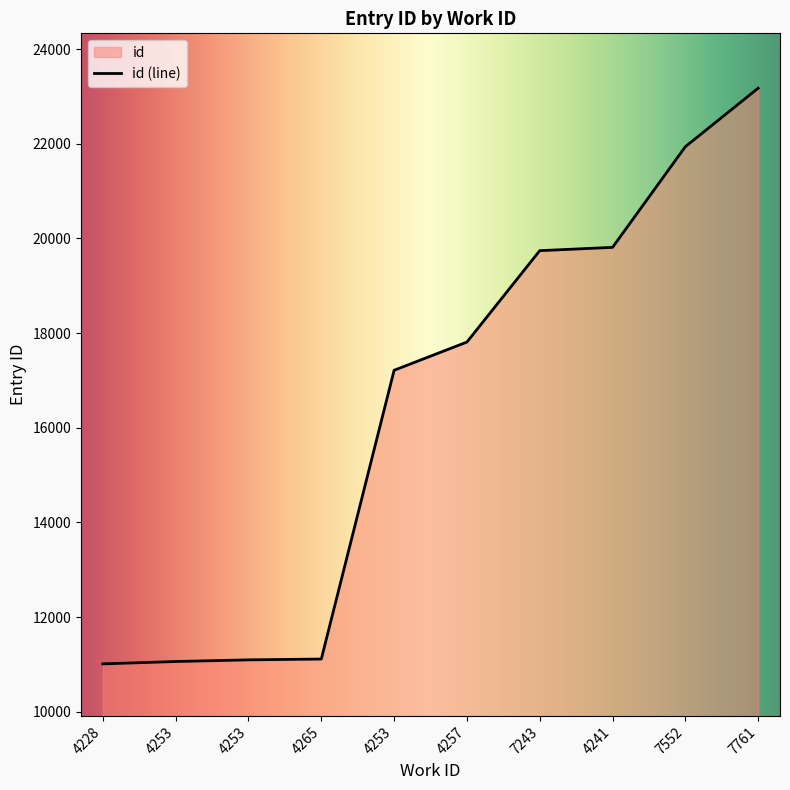

List the labels in order of value, smallest first.

4228, 4253, 4253, 4265, 4253, 4257, 7243, 4241, 7552, 7761